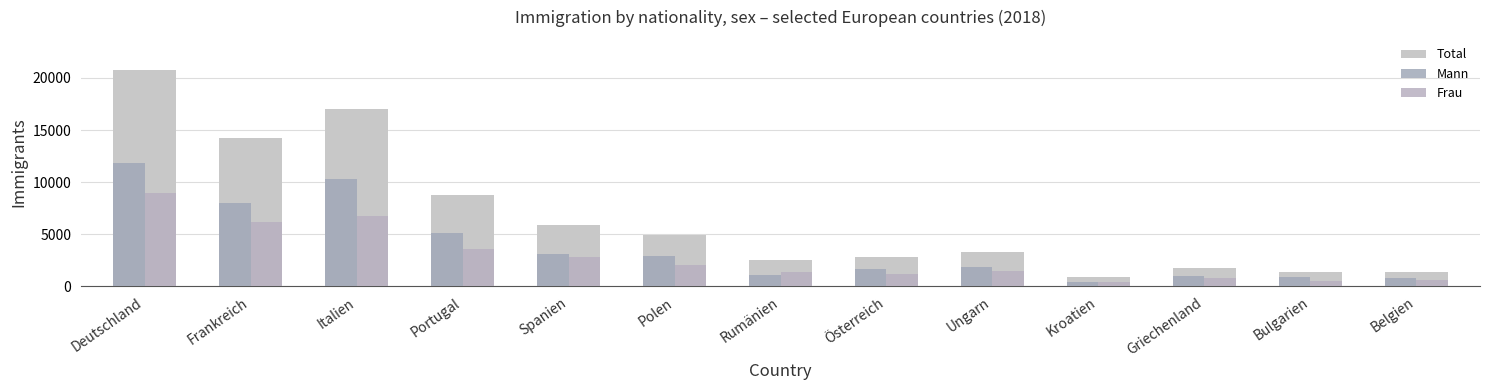

Are the bars grouped side by side (vs. stacked)?

Yes